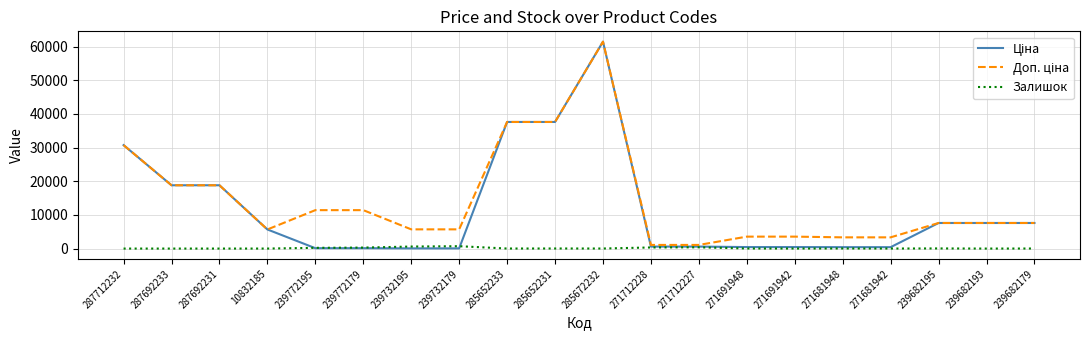

Count the number of data series in this chart.

3